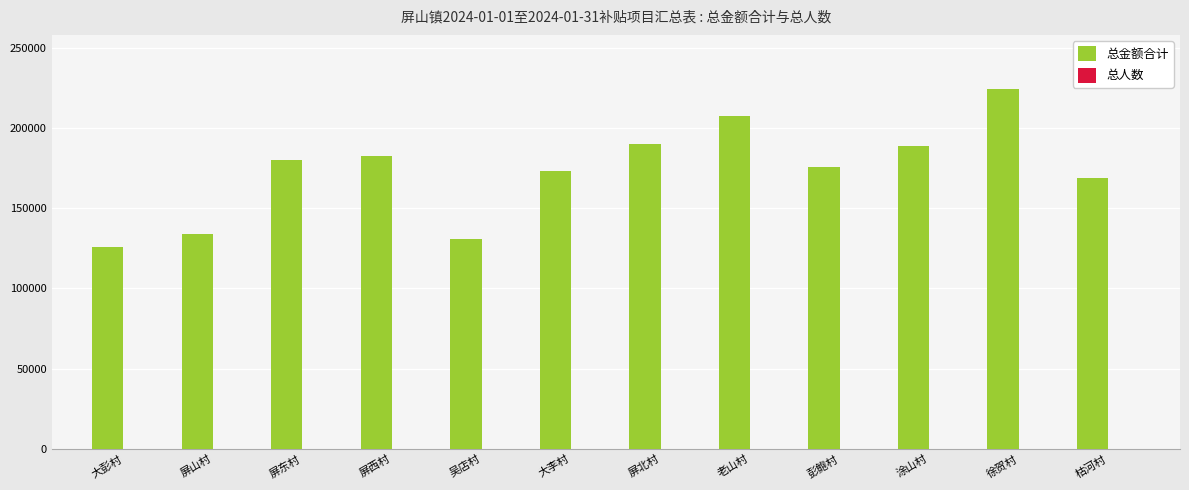

Which category has the highest value across all series?

徐贺村